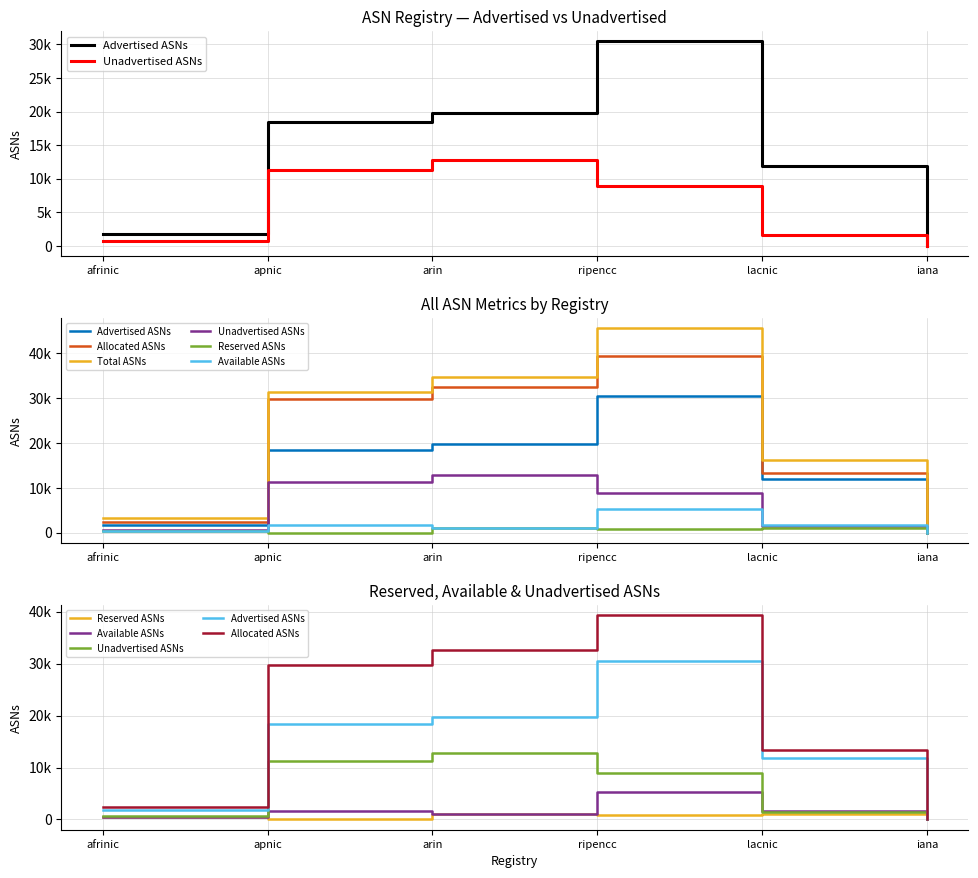

What position from the left is ripencc?

4